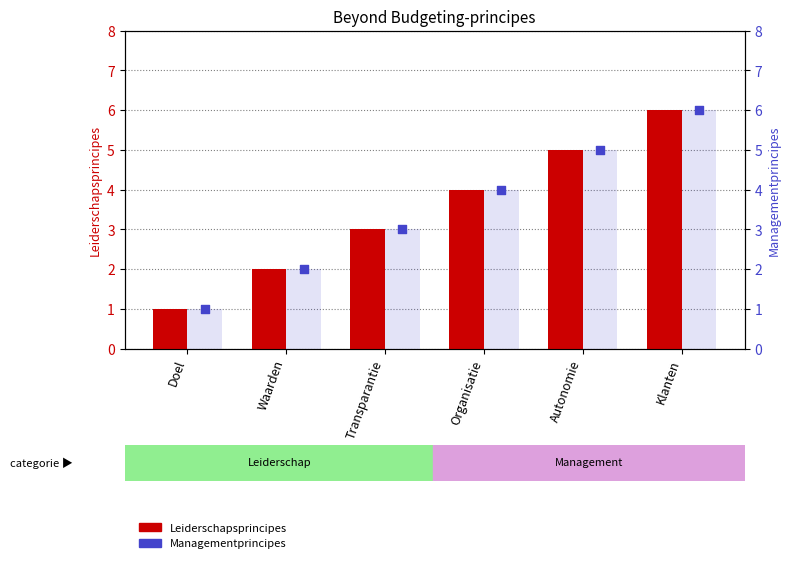

Which series contains the highest Y value?

Leiderschapsprincipes